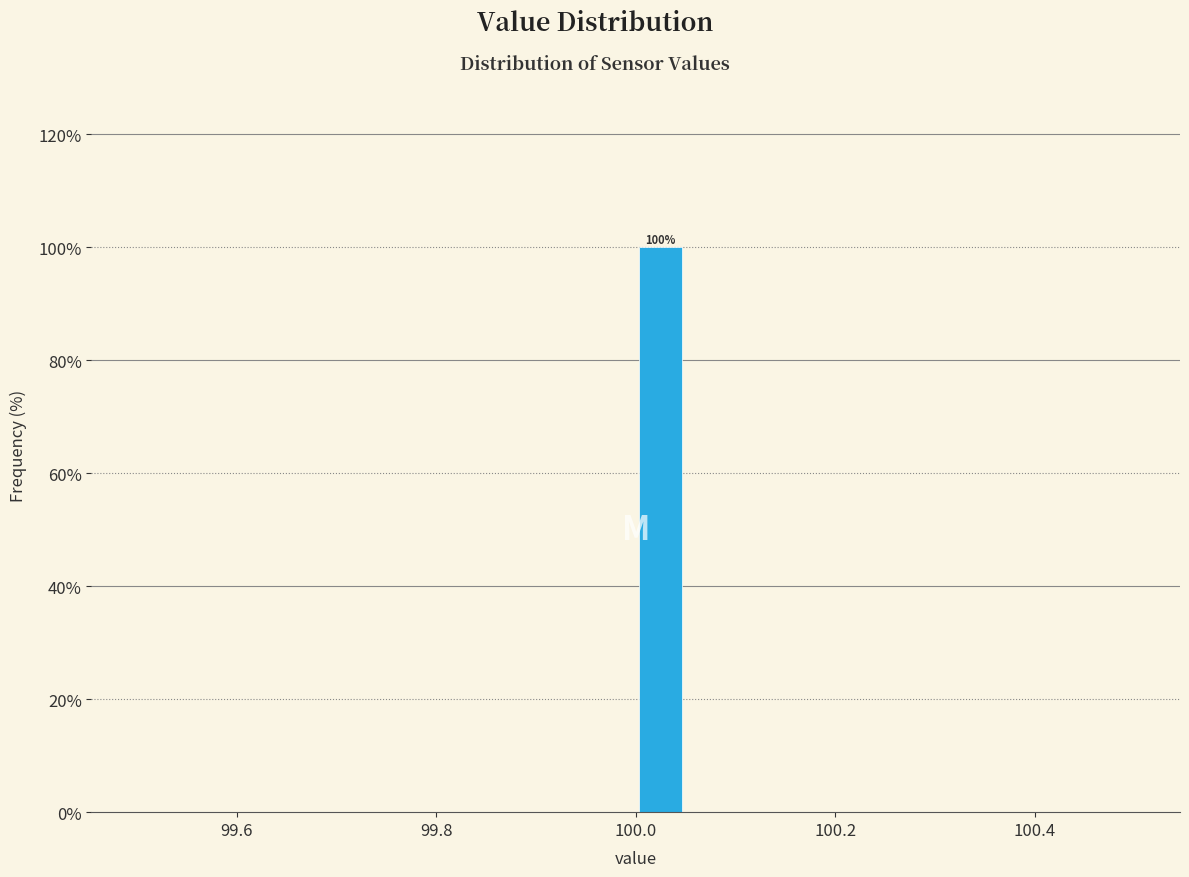

Around what value on the x-axis is the tallest bar? Give the approximate position of its centre, as read against the axis.

100.02